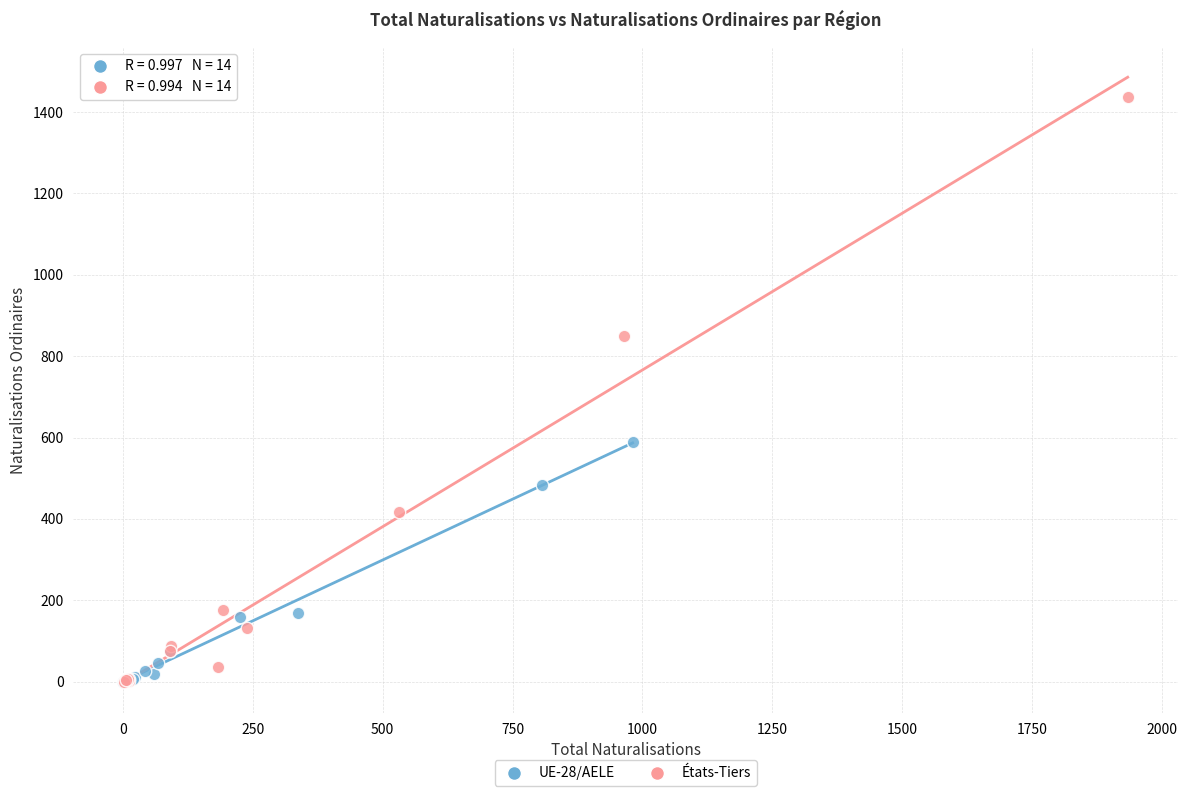

What are all the series names shown in the legend?

UE-28/AELE, États-Tiers